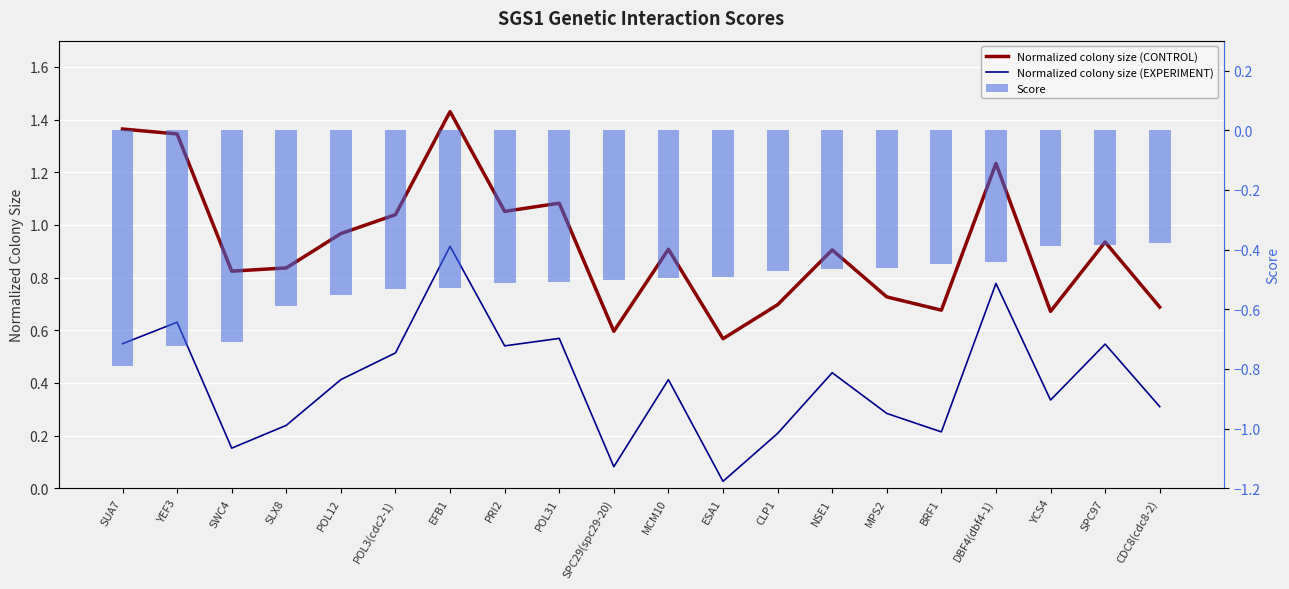

What are all the series names shown in the legend?

Normalized colony size (CONTROL), Normalized colony size (EXPERIMENT), Score